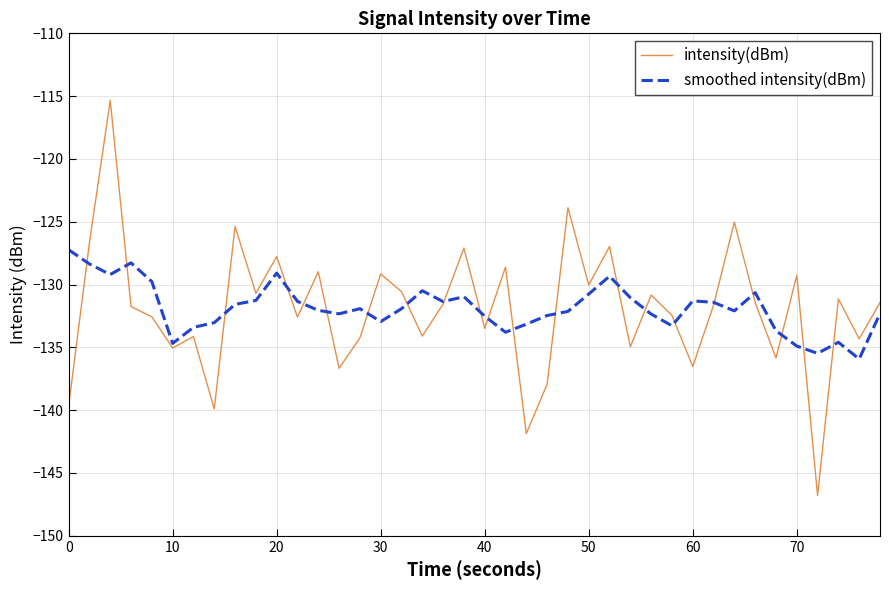

What is the lowest value of the smoothed intensity(dBm) series?

-135.9